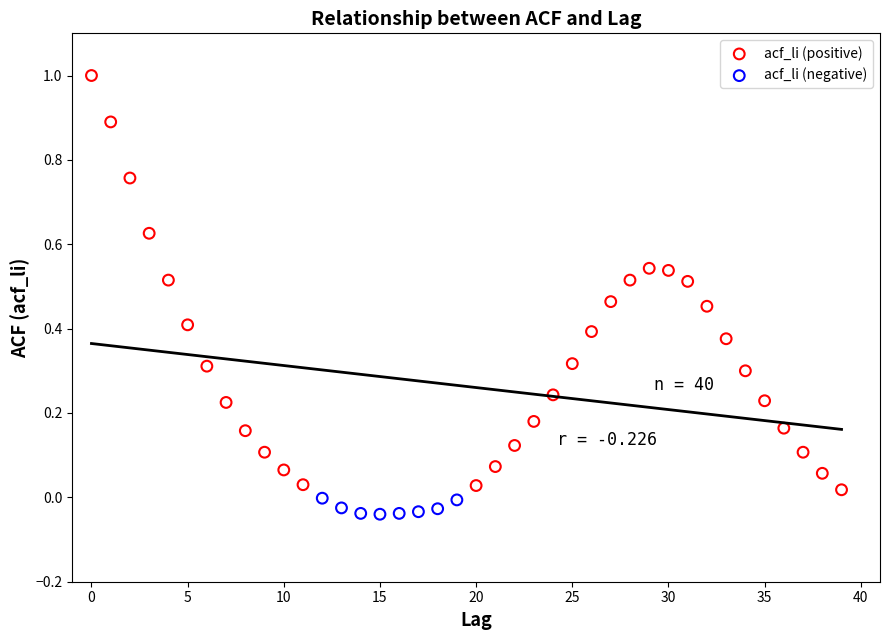

Which series reaches the maximum Y coordinate?

acf_li (positive)